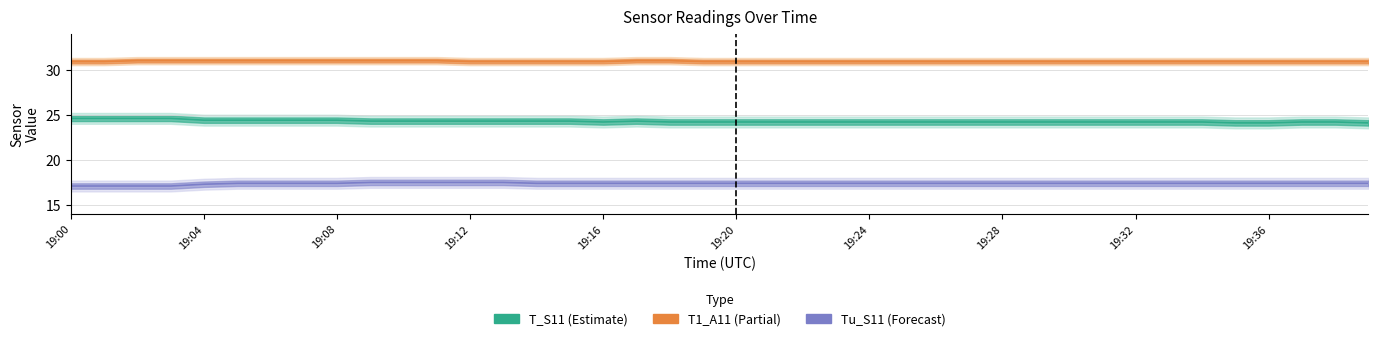

Is this an area chart (filled region under the line)?

No